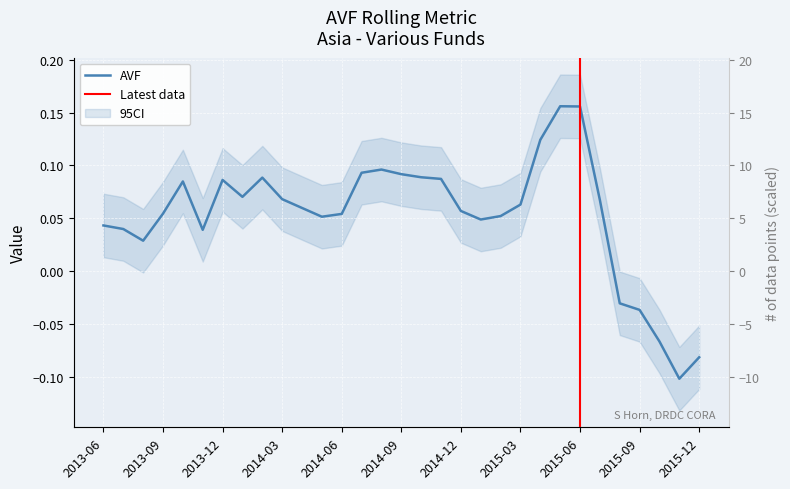

True or false: the data has more than 1 interior local peaks.

True